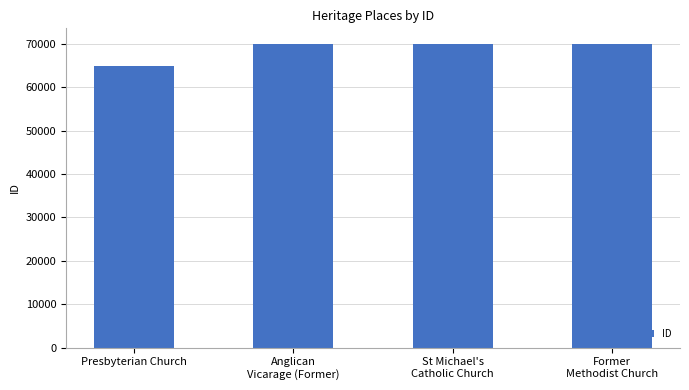

True or false: the data shows 70049 at Anglican
Vicarage (Former).

True